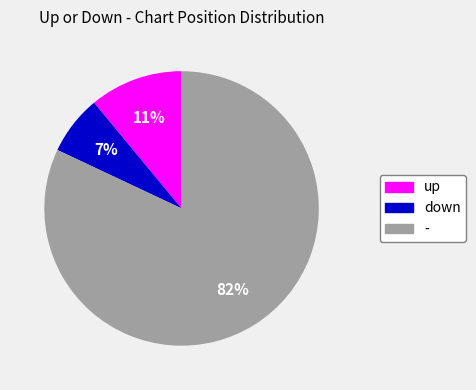

True or false: up accounts for 1% of the total.

False